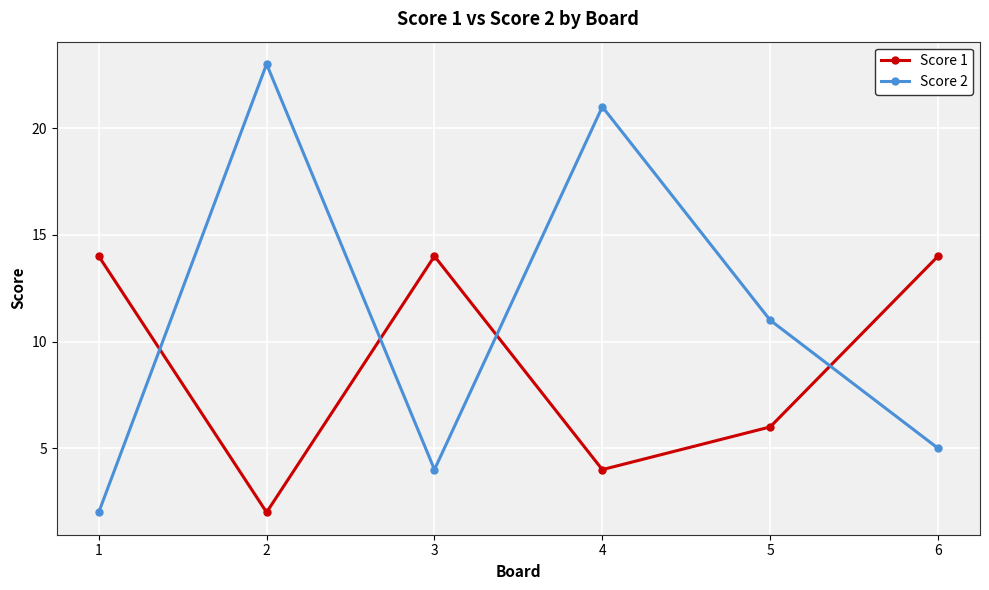

True or false: Score 2 and Score 1 cross at least once.

True